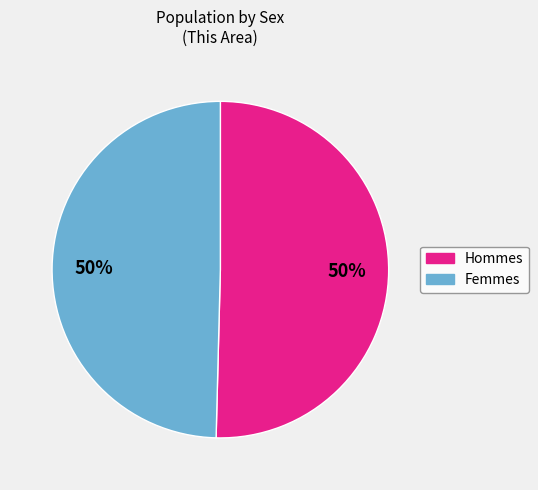

How many slices are in this pie chart?

2